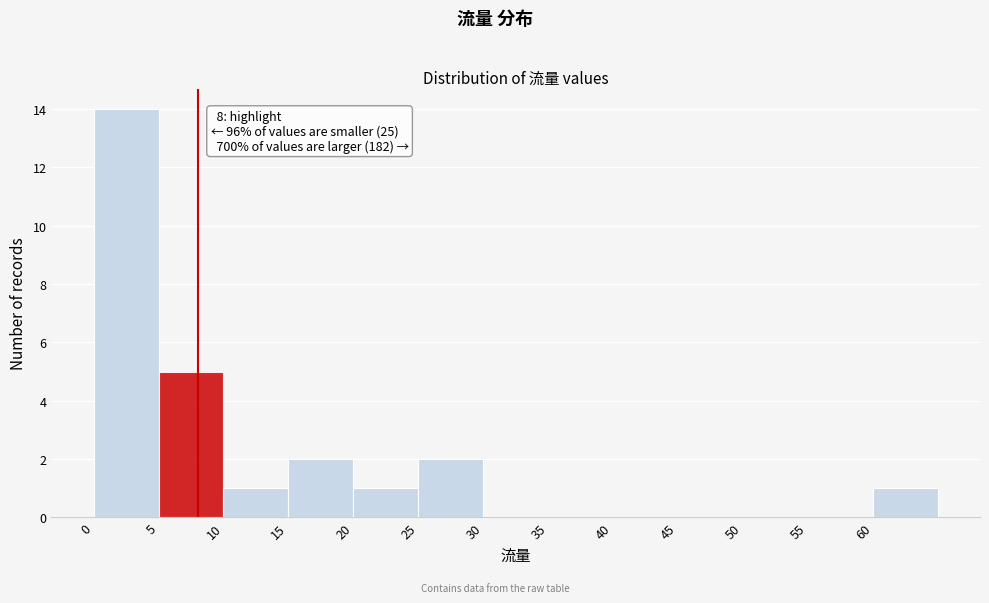

Over which range of the x-axis is the bar tallest?

0 to 5